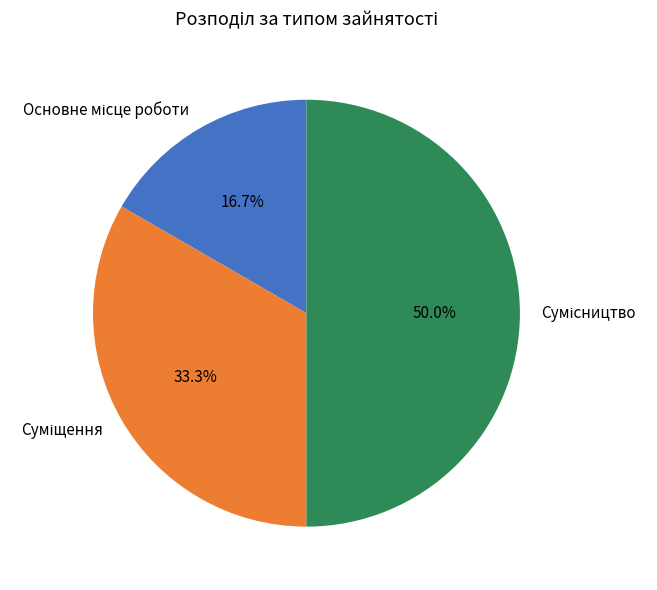

The Основне місце роботи slice represents 17% of the pie. True or false?

True